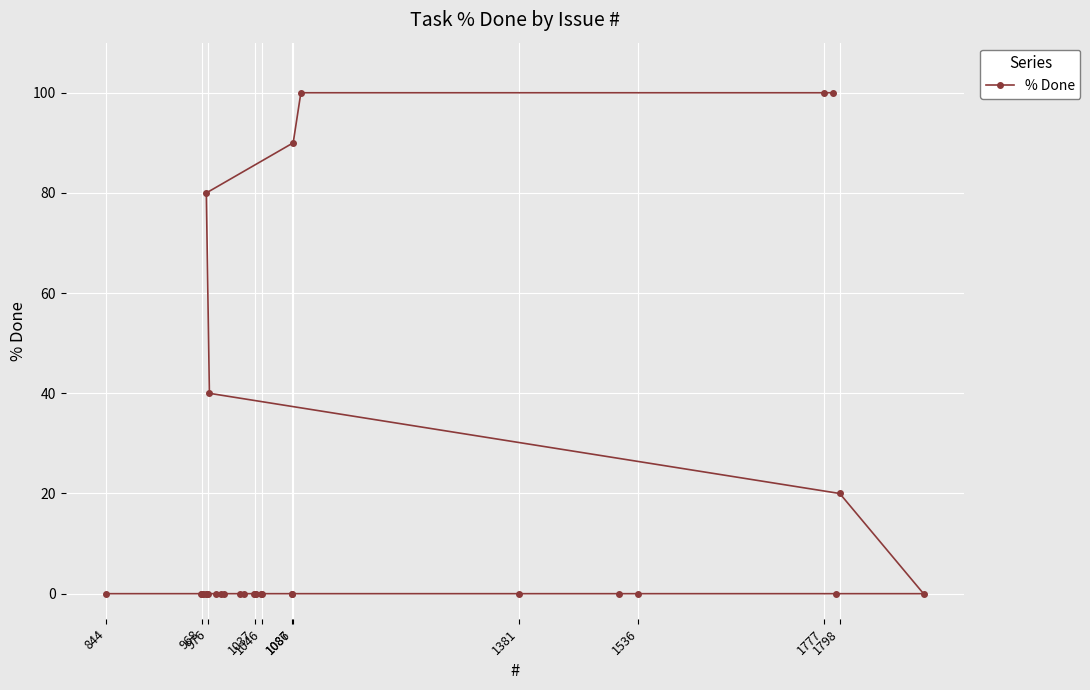

What is the greatest value displayed?

100